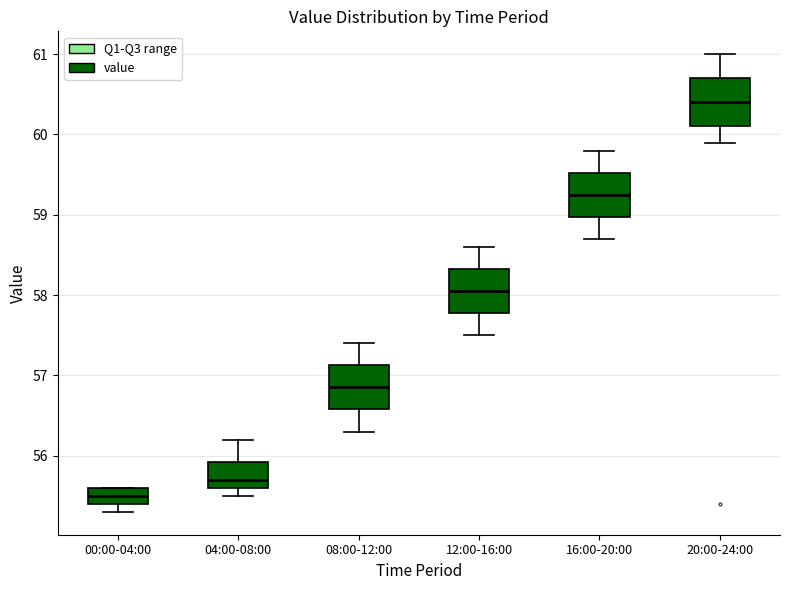

Reading left to right, read every box against the y-axis: the position of its median line, the range the box covers, and the ends of its whiskers. The values are not printed on the chart, so give them approximately, as read against the axis.

00:00-04:00: median 55.5, box 55.4 to 55.6, whiskers 55.3 to 55.6
04:00-08:00: median 55.7, box 55.6 to 55.9, whiskers 55.5 to 56.2
08:00-12:00: median 56.9, box 56.6 to 57.1, whiskers 56.3 to 57.4
12:00-16:00: median 58.1, box 57.8 to 58.3, whiskers 57.5 to 58.6
16:00-20:00: median 59.3, box 59.0 to 59.5, whiskers 58.7 to 59.8
20:00-24:00: median 60.4, box 60.1 to 60.7, whiskers 59.9 to 61.0